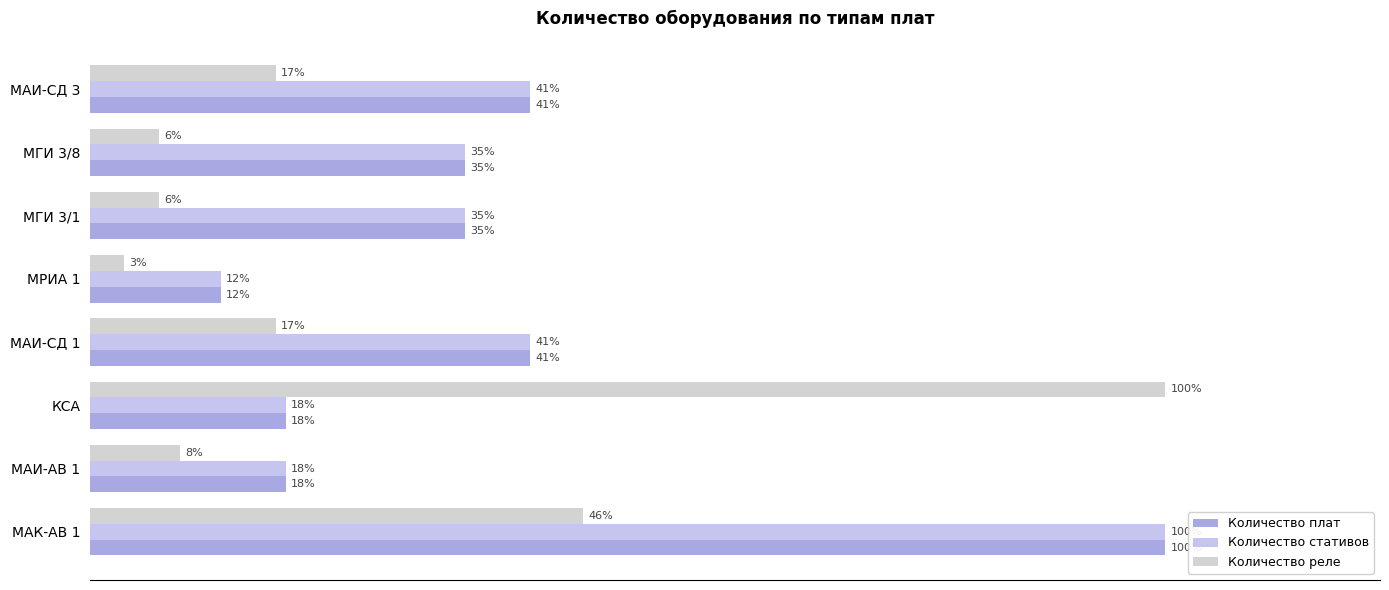

Is the value of Количество стативов at МАИ-АВ 1 greater than the value of Количество плат at МАК-АВ 1?

No